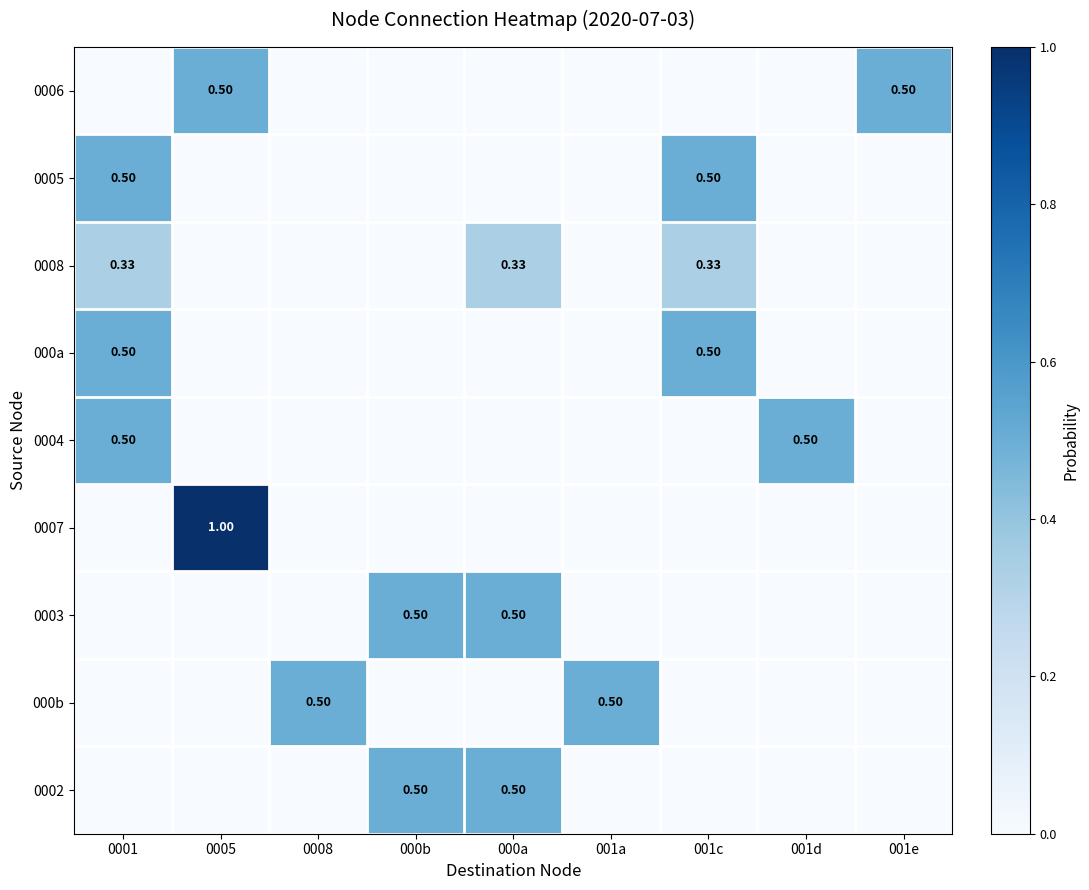

The 0006 series shows -0.2 at 000a. True or false?

False